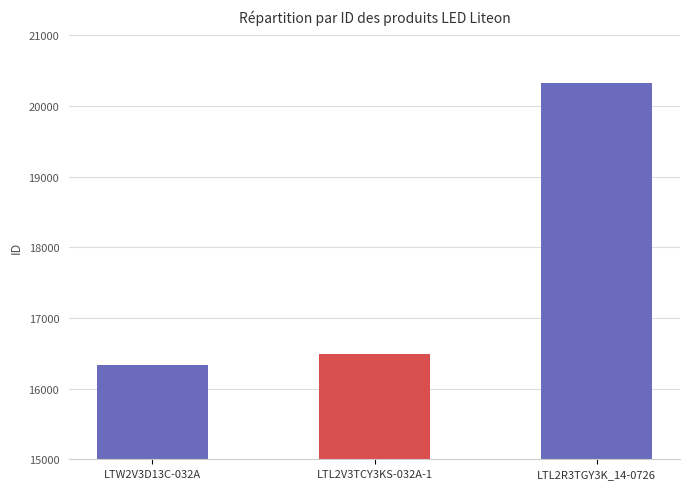

How many bars are there in total?

3